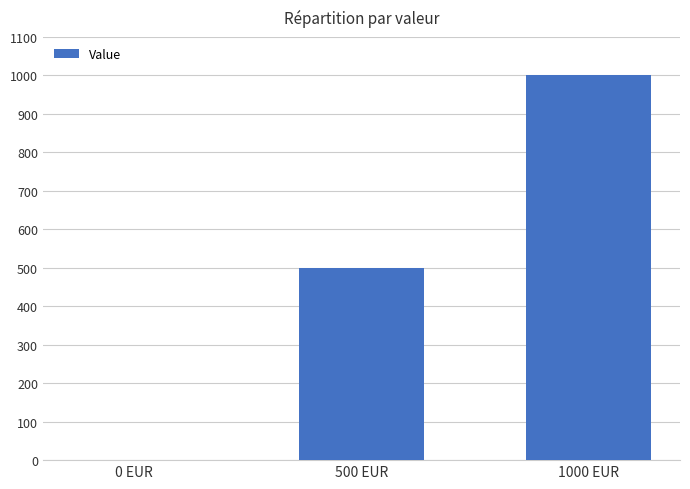

What is the greatest value displayed?

1000